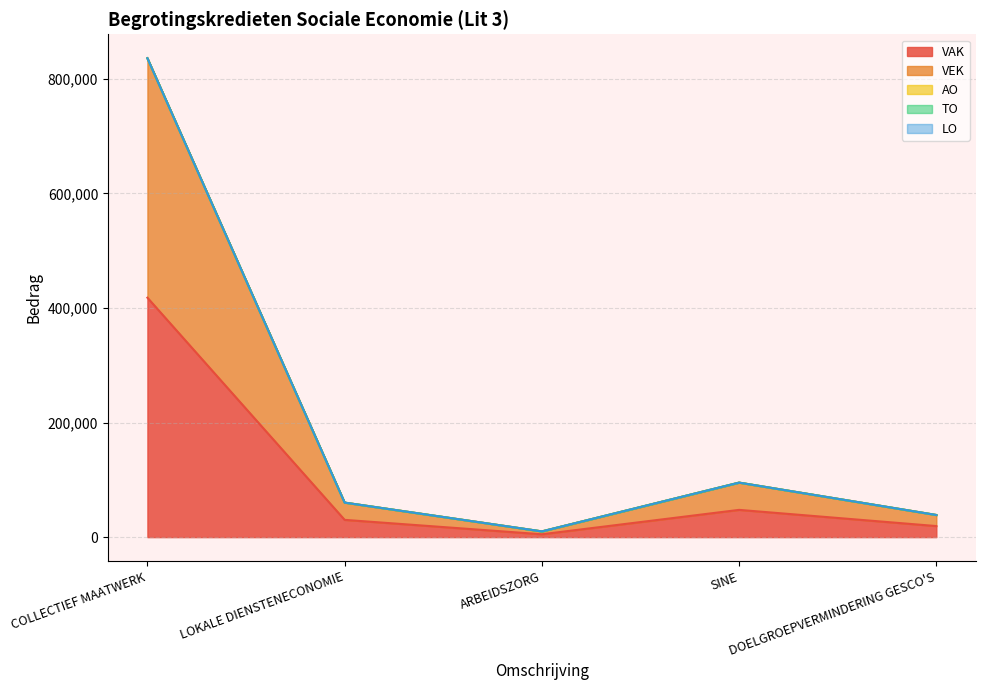

Which series has the largest total across all categories?

VAK